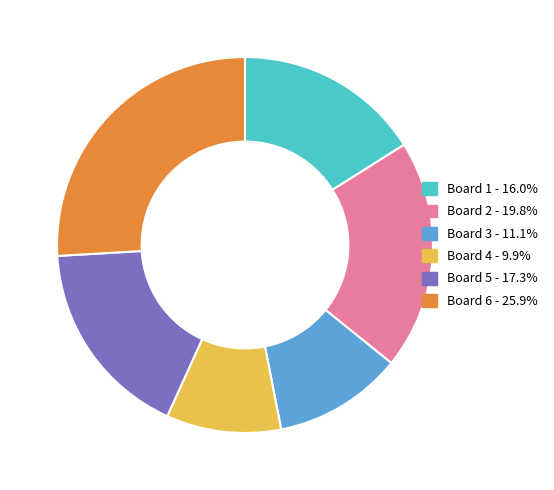

Do Board 5 and Board 2 together represent more than half of the pie?

No